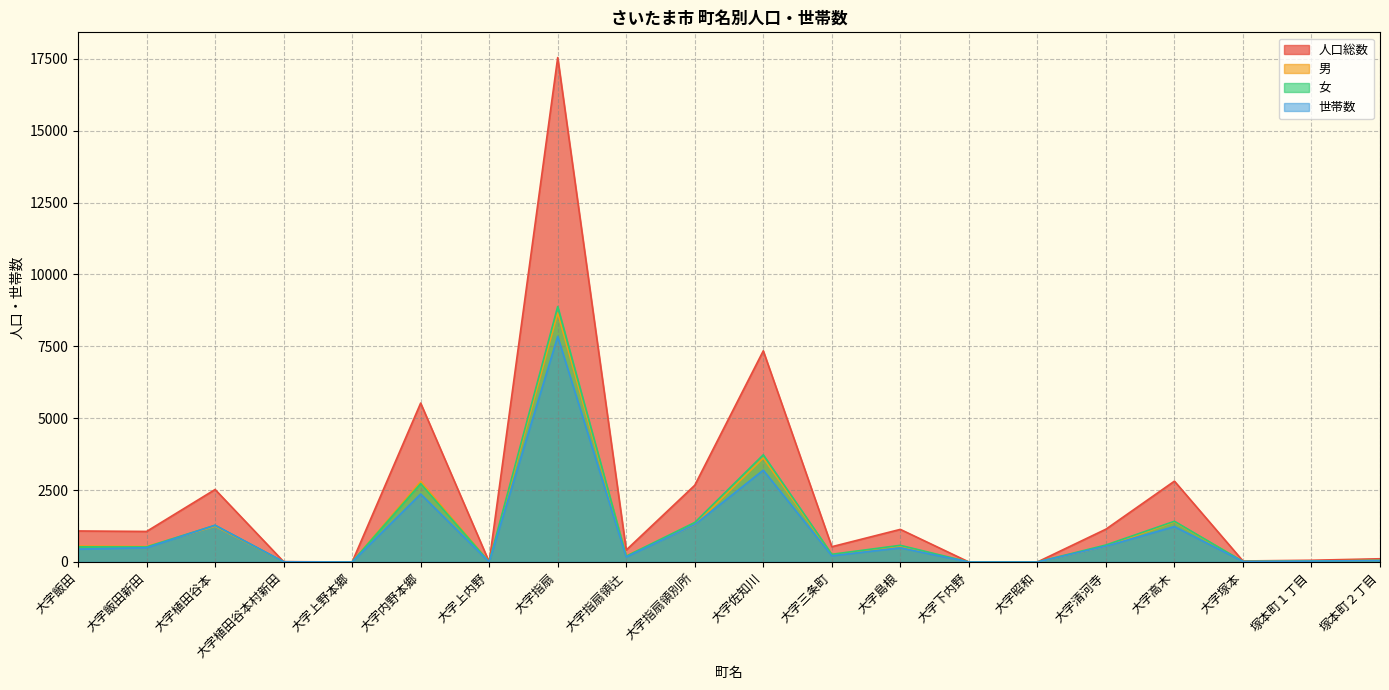

The 女 series shows 84 at 大字指扇領辻. True or false?

False